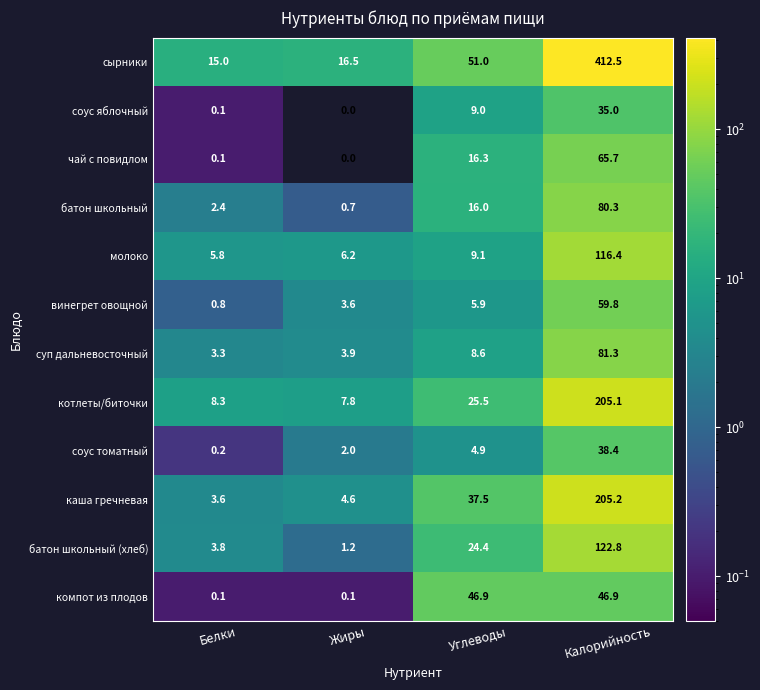

Is it true that суп дальневосточный equals 114.2 at Калорийность?

False